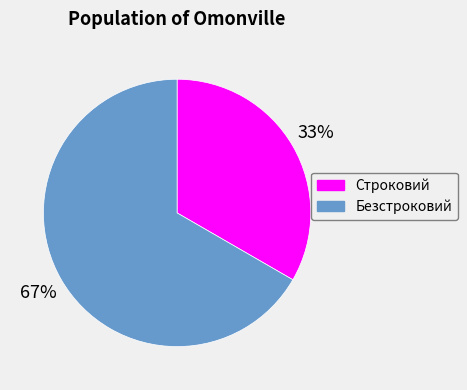

Which category has the biggest portion of the pie?

Безстроковий